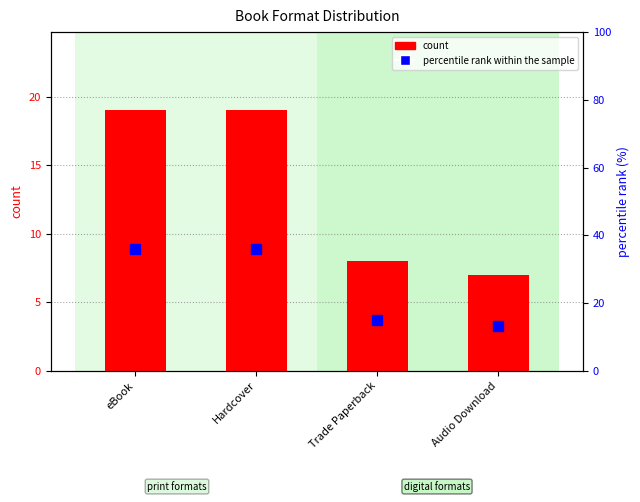

The value of percentile rank within the sample at Audio Download is 9.0. True or false?

False